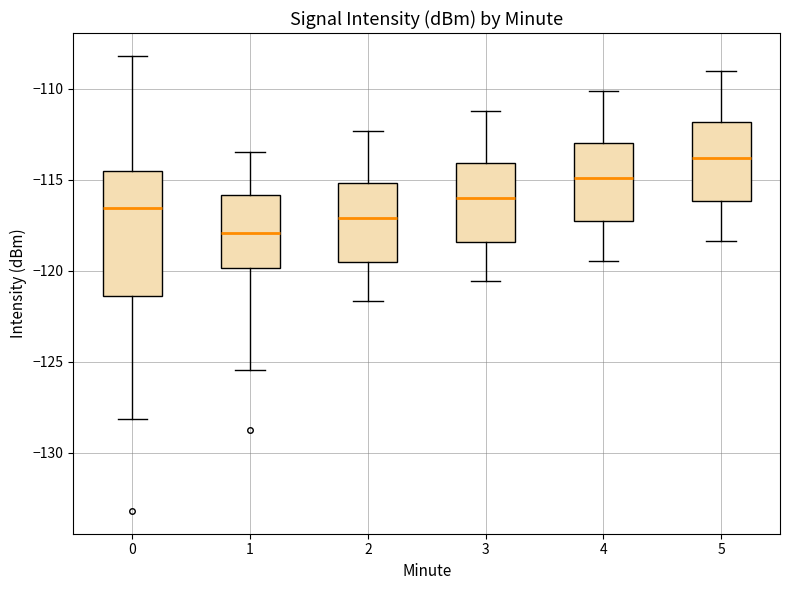

Comparing the boxes themselves (not the whiskers), which one is the tallest?

0